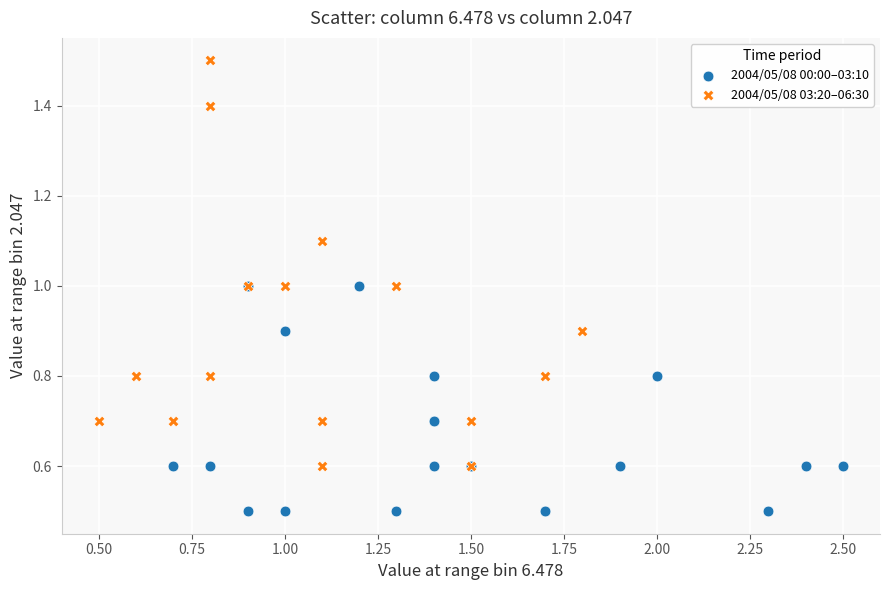

What are all the series names shown in the legend?

2004/05/08 00:00–03:10, 2004/05/08 03:20–06:30